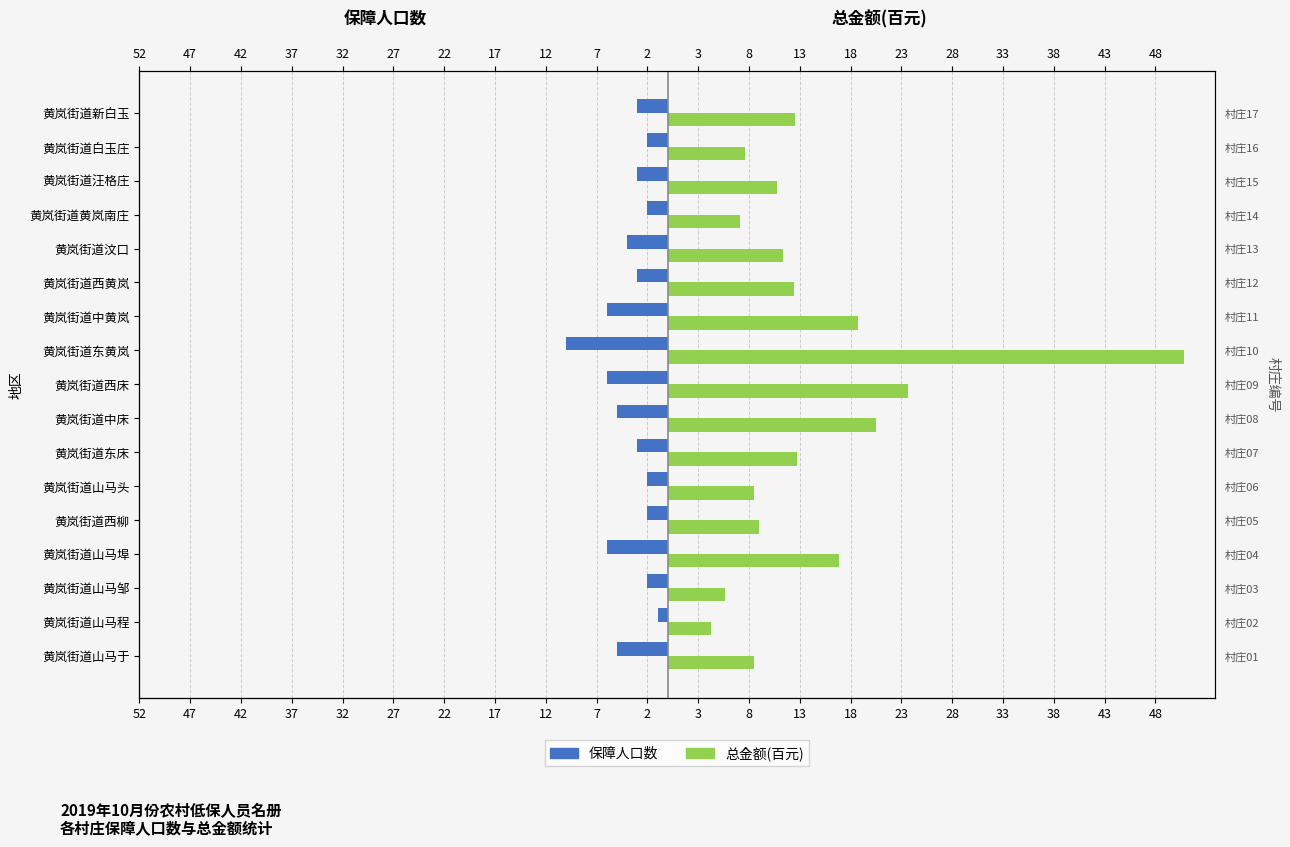

How many bars are there in total?

34